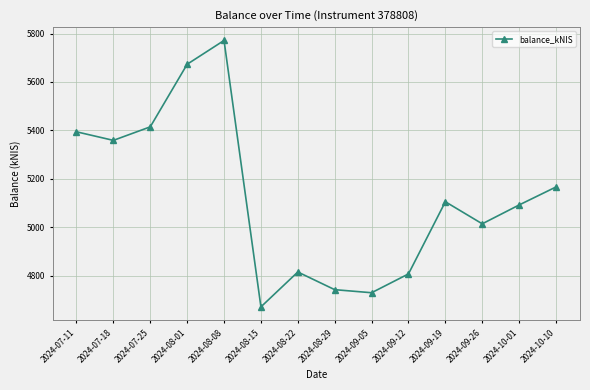

How many lines are shown in the chart?

1